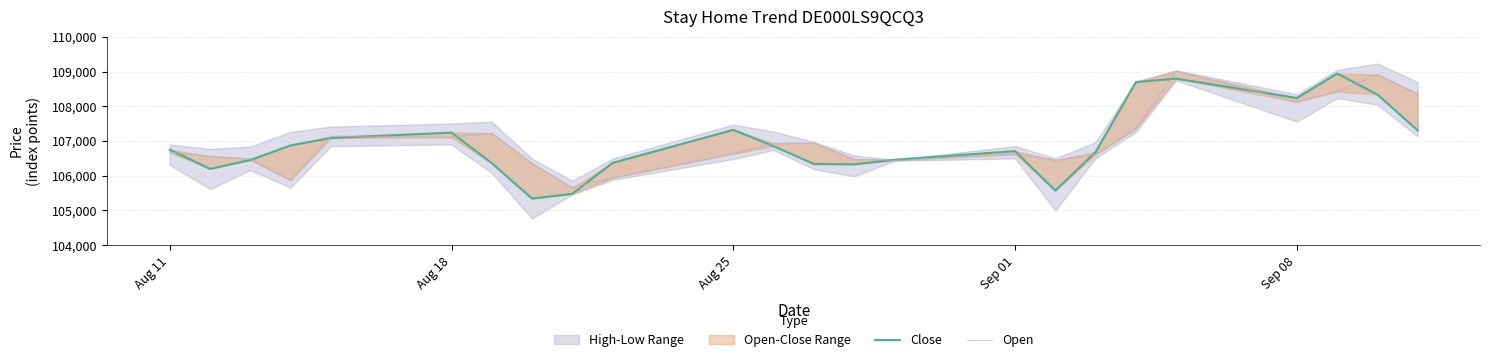

How many intersections are there between Close and Open?

13